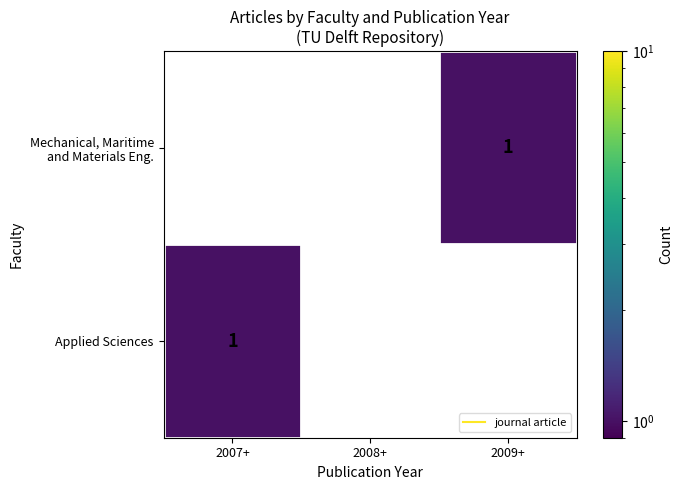

Between 2007+ and 2008+, which series saw the biggest shift?

Applied Sciences